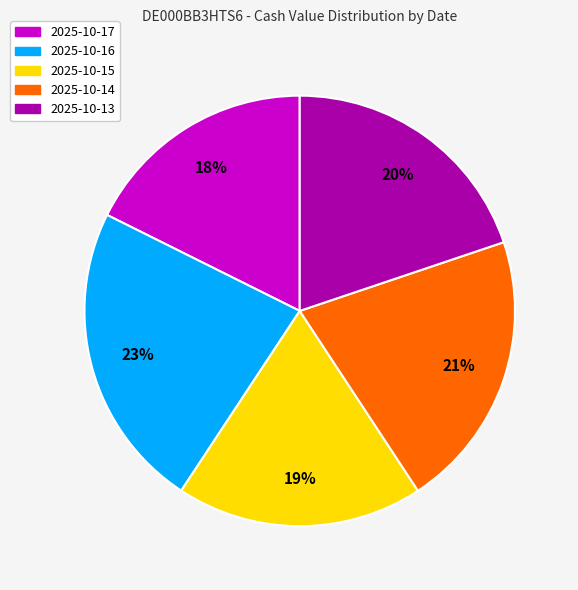

What percentage is the 2025-10-14 slice, to the nearest percent?

21%